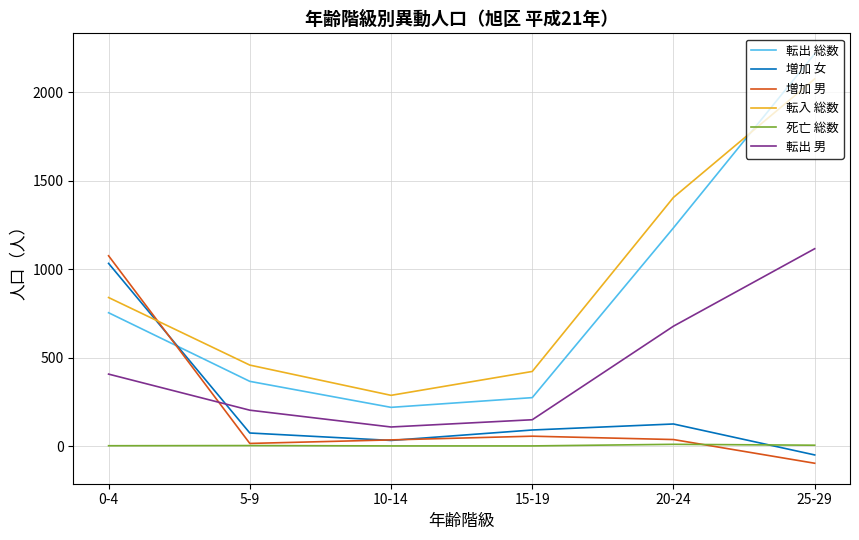

What are all the series names shown in the legend?

転出 総数, 増加 女, 増加 男, 転入 総数, 死亡 総数, 転出 男